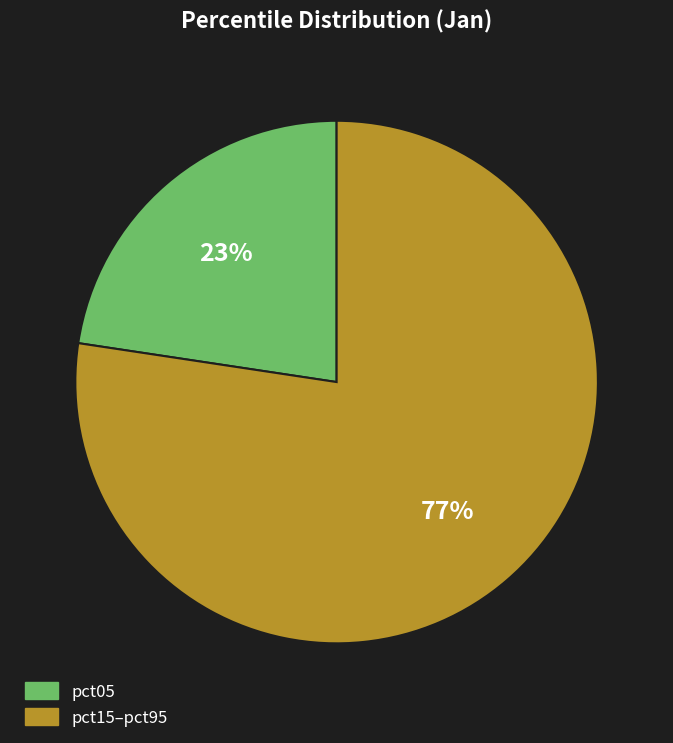

Is there any slice that represents more than half of the pie?

Yes